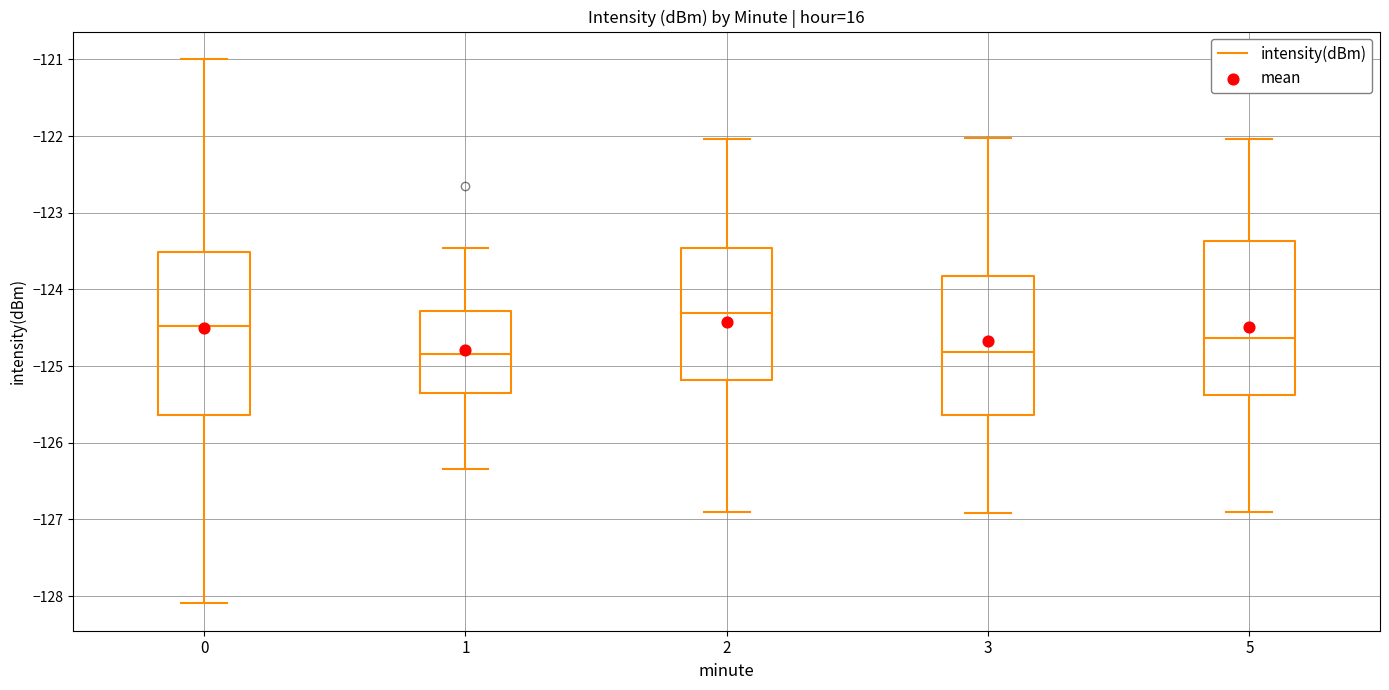

Reading left to right, read every box against the y-axis: the position of its median line, the range the box covers, and the ends of its whiskers. The values are not printed on the chart, so give them approximately, as read against the axis.

0: median -124.5, box -125.6 to -123.5, whiskers -128.1 to -121.0
1: median -124.8, box -125.3 to -124.3, whiskers -126.3 to -123.5
2: median -124.3, box -125.2 to -123.5, whiskers -126.9 to -122.0
3: median -124.8, box -125.6 to -123.8, whiskers -126.9 to -122.0
5: median -124.6, box -125.4 to -123.4, whiskers -126.9 to -122.0